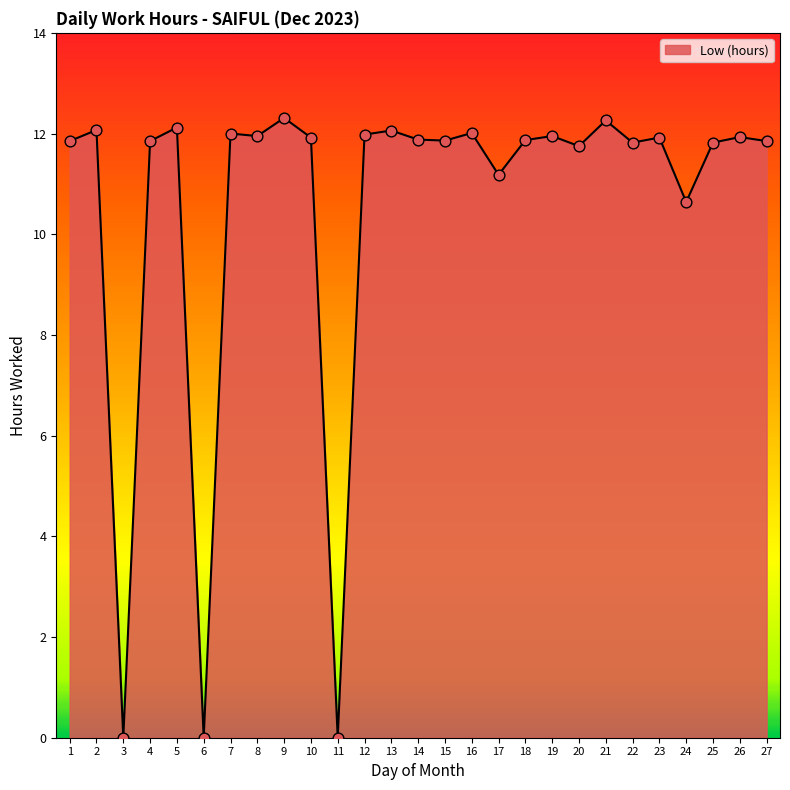

What is the change in value from 19 to 27?

-0.1